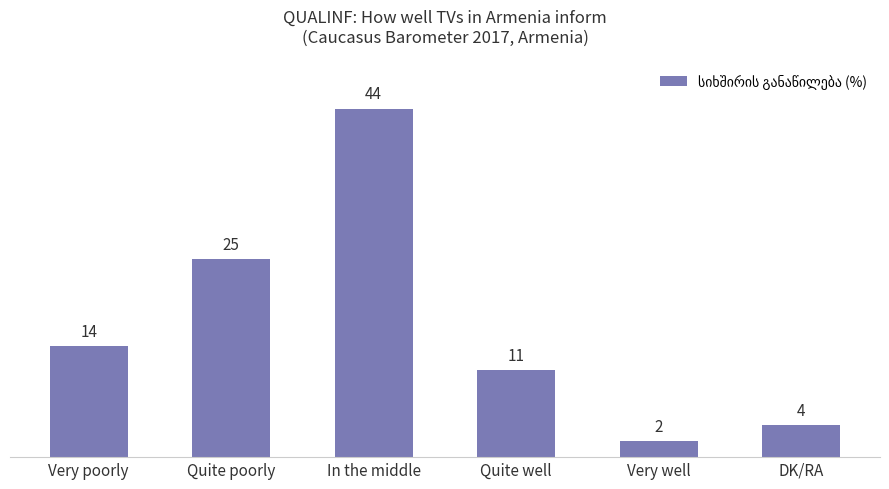

At which label is the value closest to 23?

Quite poorly